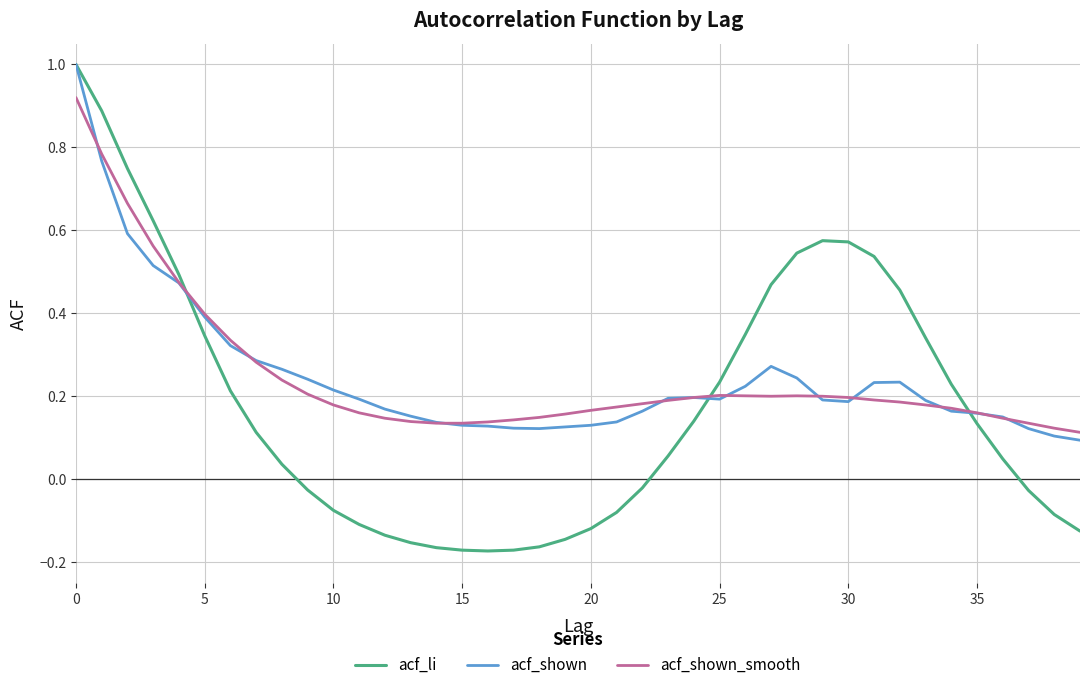

Which series ends up on top after the final intersection of acf_shown_smooth and acf_shown?

acf_shown_smooth